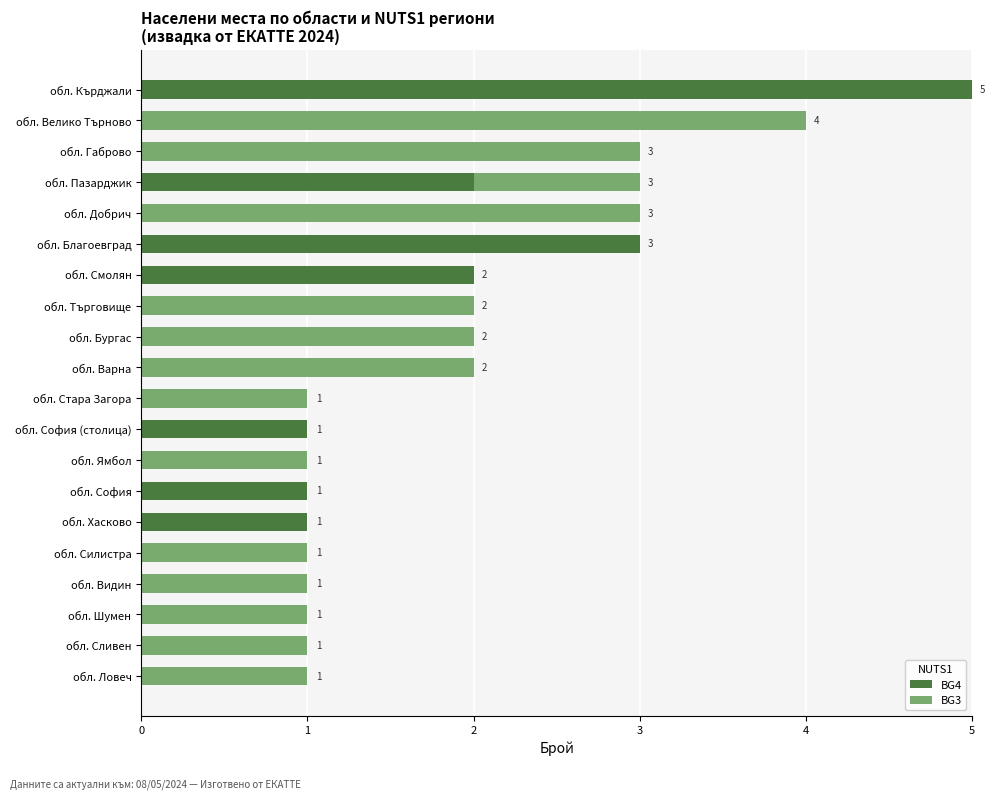

Which category has the highest value in the BG4 series?

обл. Кърджали